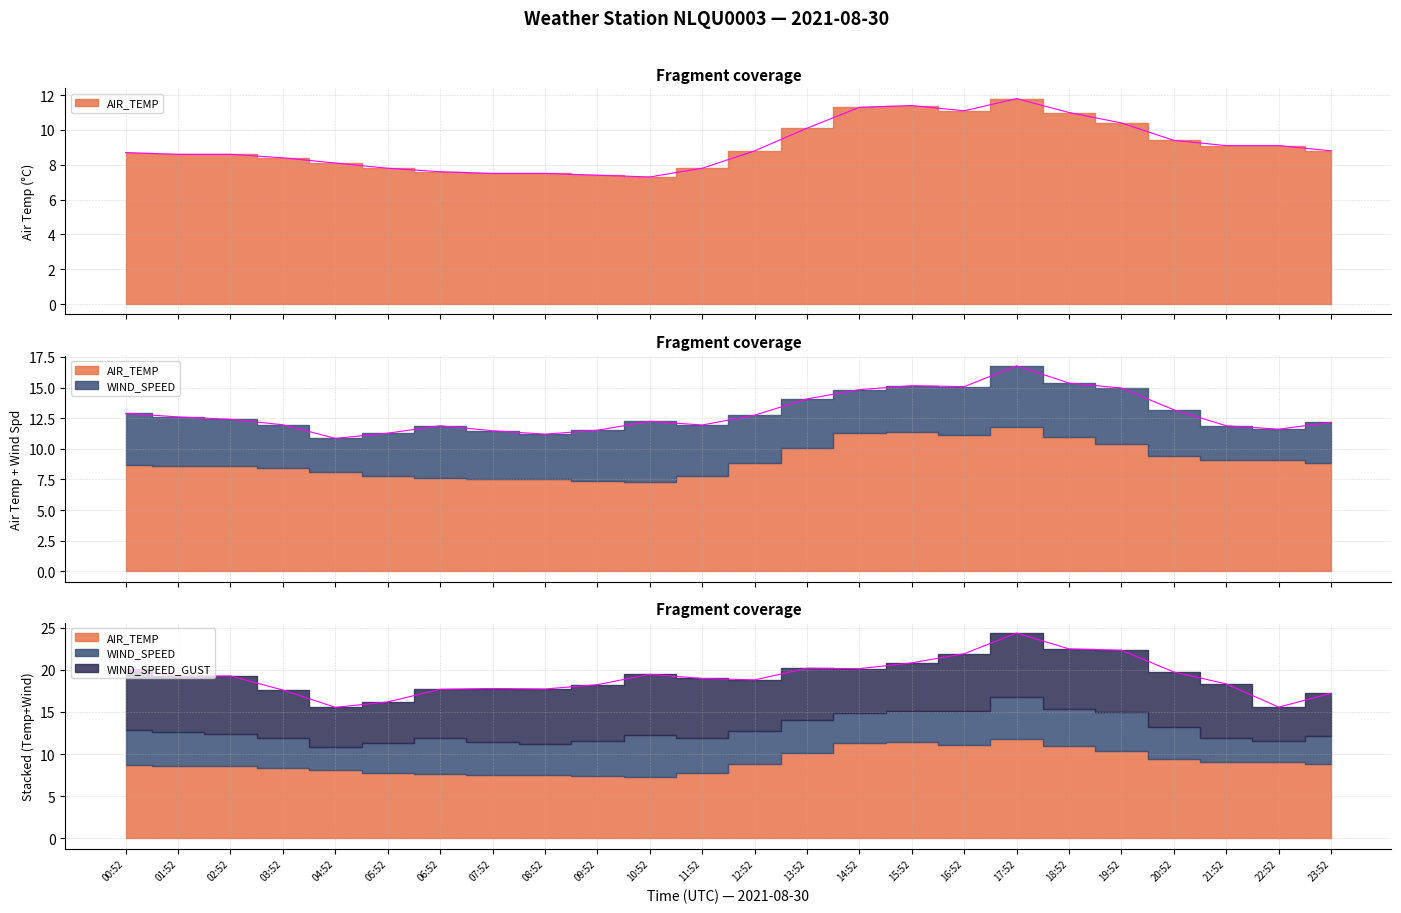

True or false: AIR_TEMP and WIND_SPEED_GUST intersect in this chart.

False